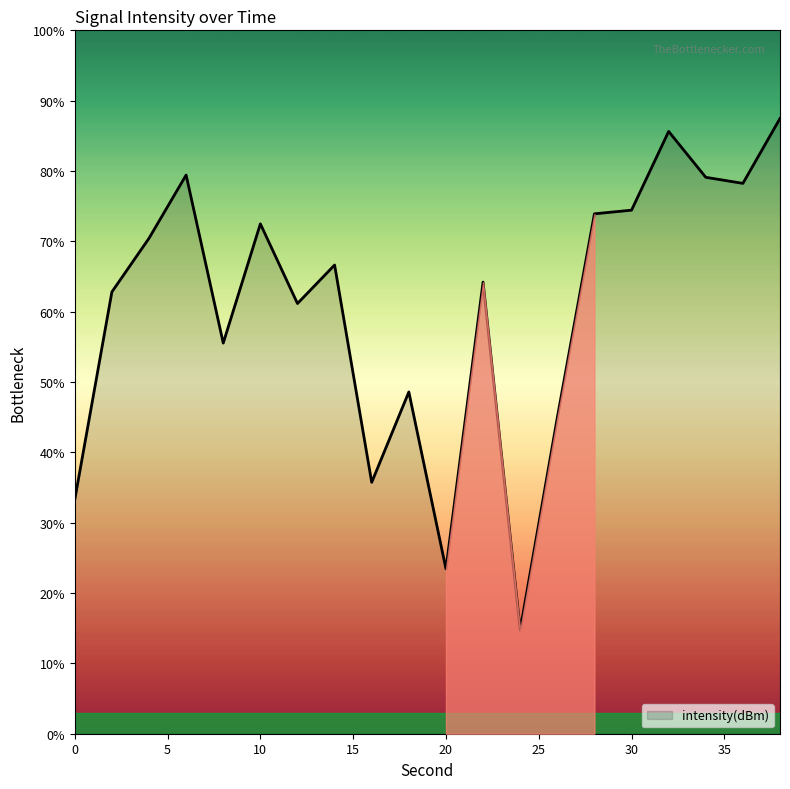

What is the minimum value shown in the chart?

14.7